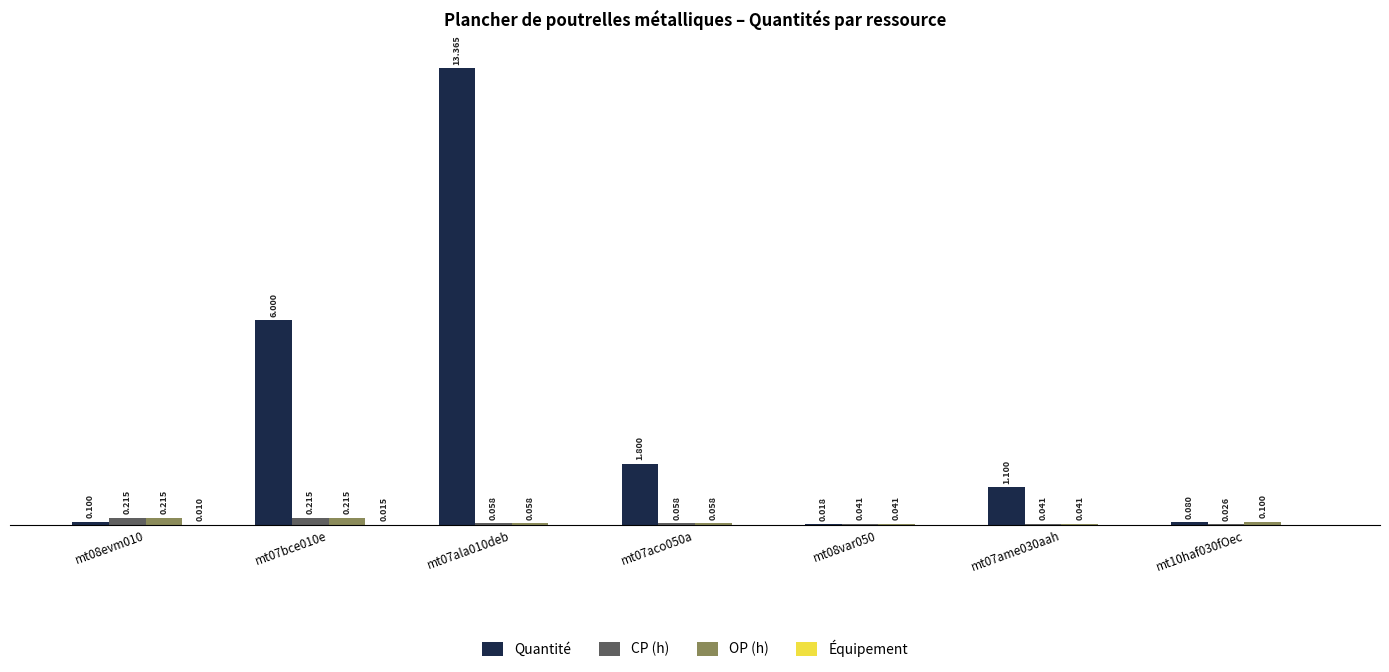

Which series changed the most between mt08evm010 and mt07ame030aah?

Quantité